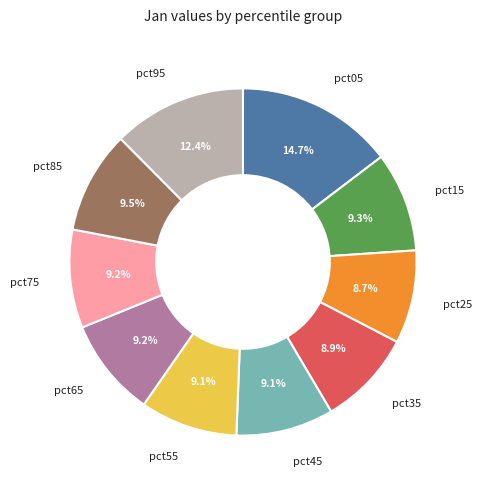

What percentage is NOT represented by pct25?

91.3%